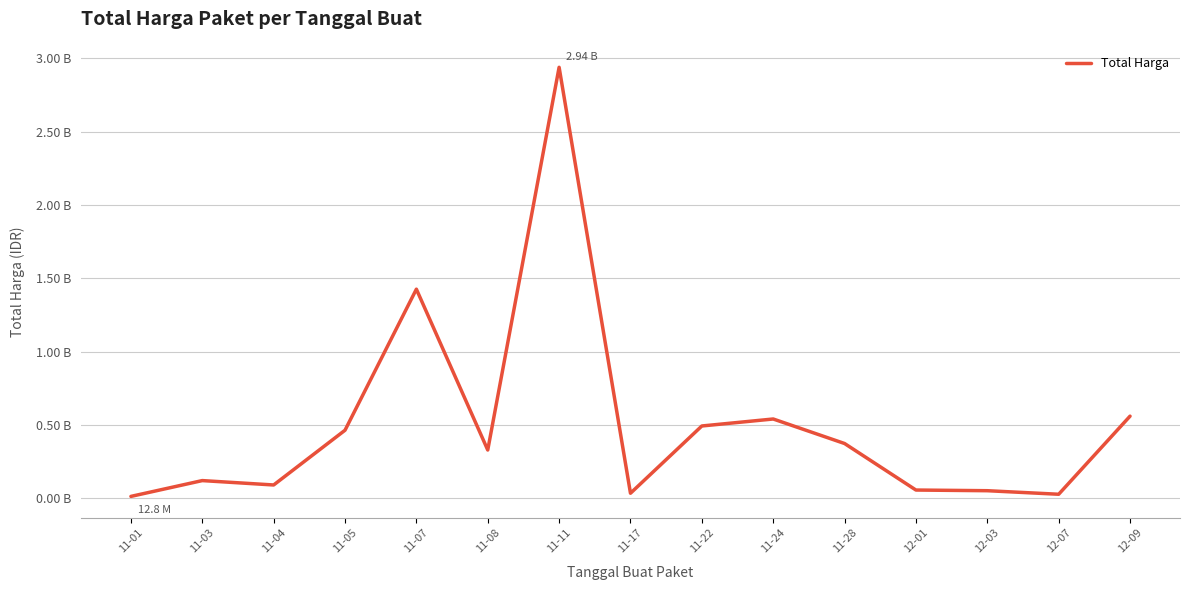

Does the chart display data point markers on the line(s)?

No